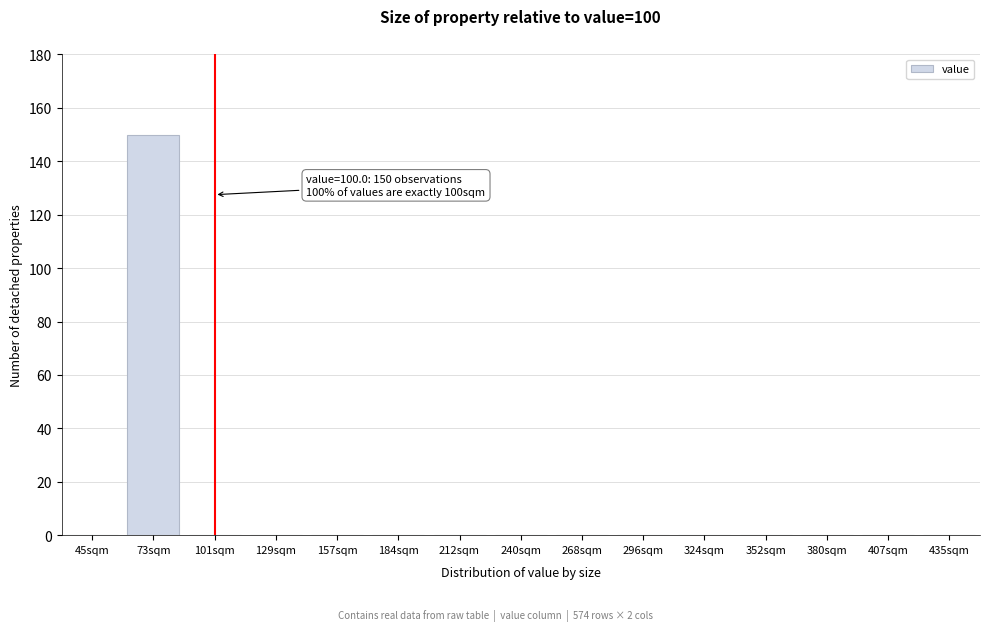

Reading left to right, extract all data points from this chart.

45sqm=0	73sqm=150	101sqm=0	129sqm=0	157sqm=0	184sqm=0	212sqm=0	240sqm=0	268sqm=0	296sqm=0	324sqm=0	352sqm=0	380sqm=0	407sqm=0	435sqm=0